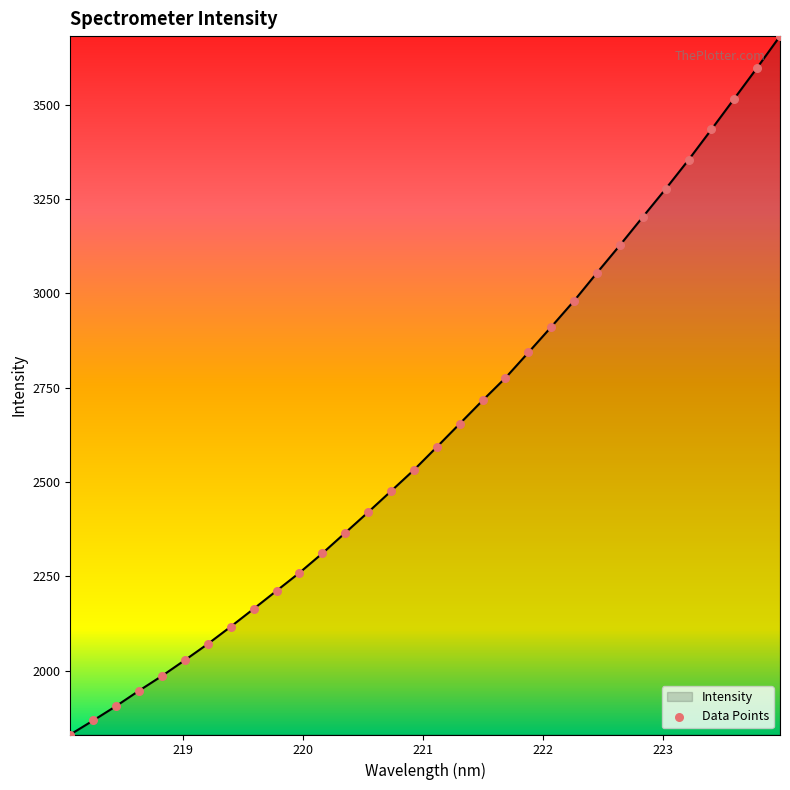

What is the greatest value displayed?

3681.9